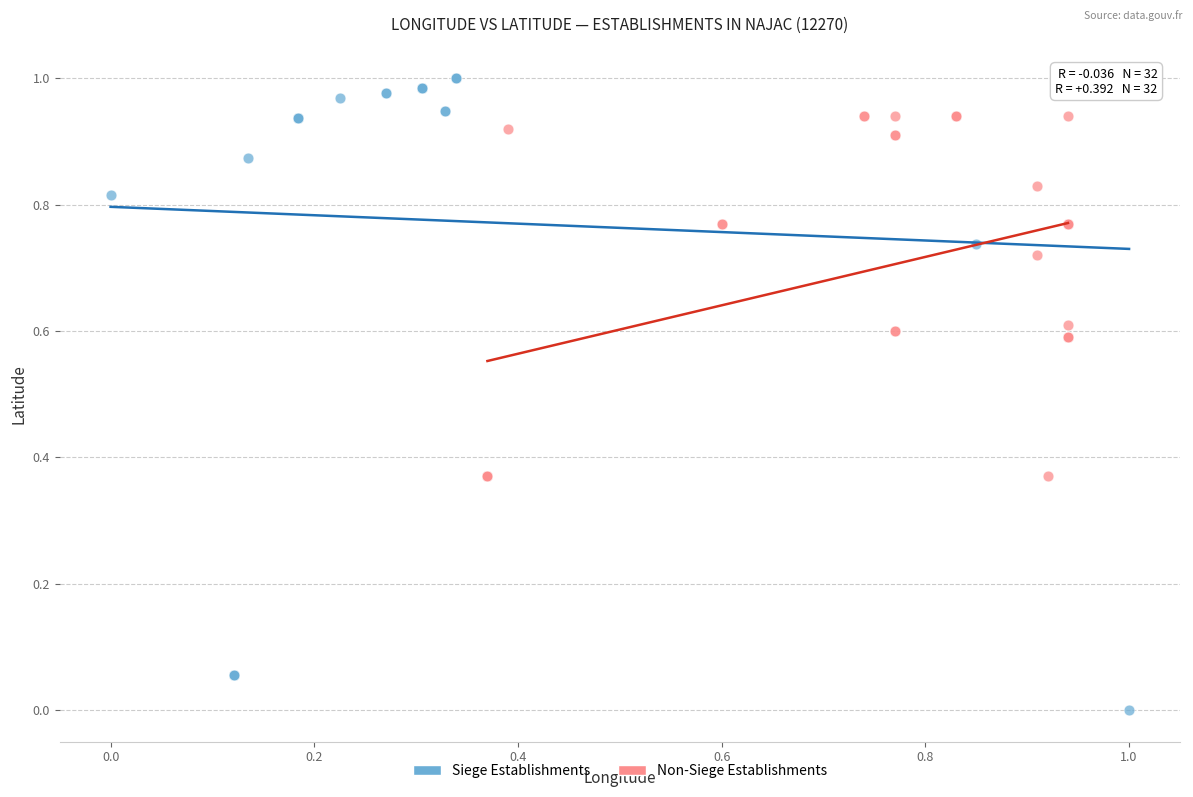

Which series contains the highest Y value?

Siege Establishments